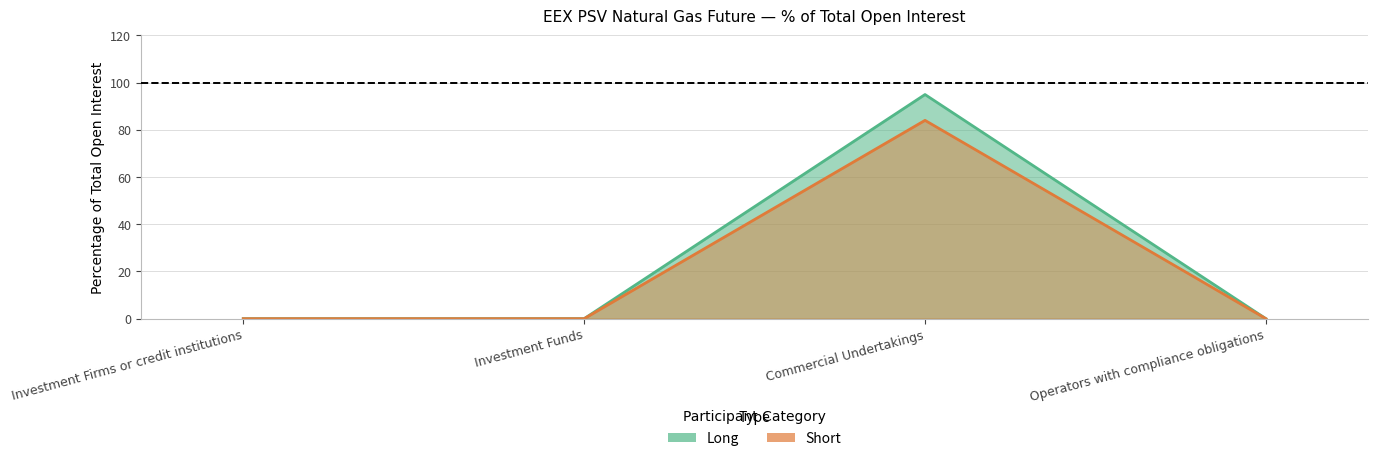

How many values in the Short series exceed 0?

1